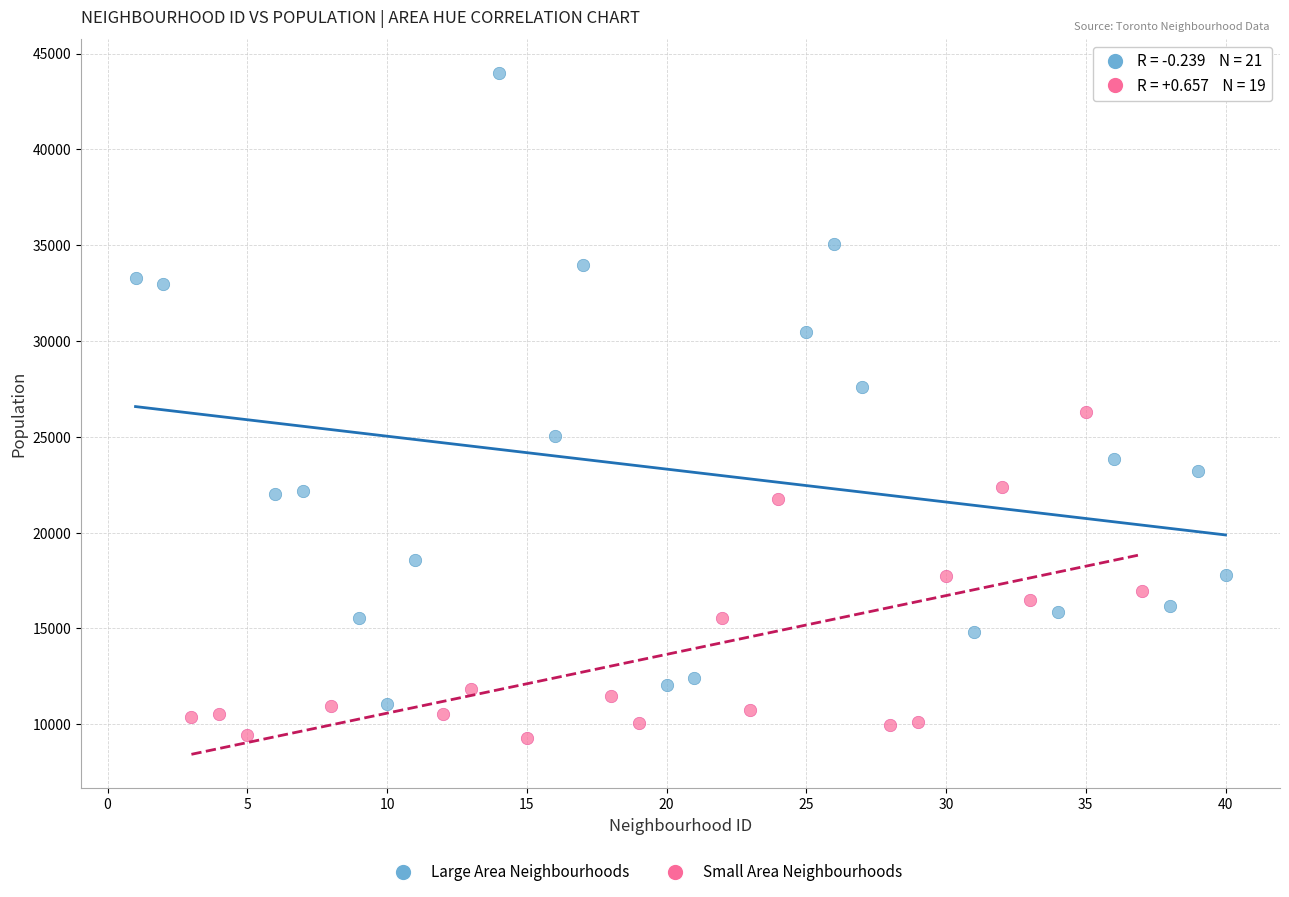

Which series has the widest spread of Y values?

Large Area Neighbourhoods